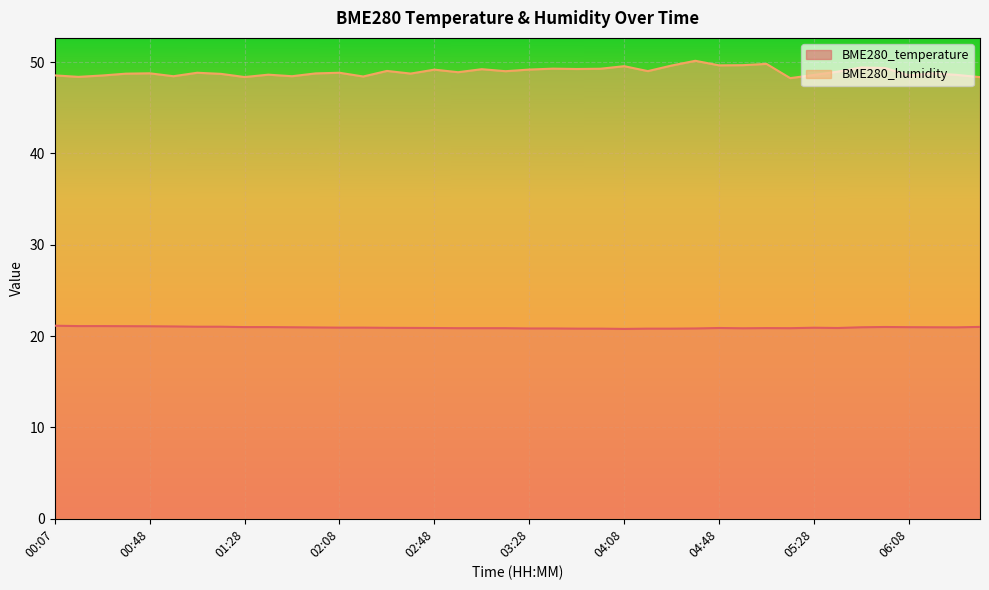

What is the approximate value of BME280_humidity at 04:38?

50.1